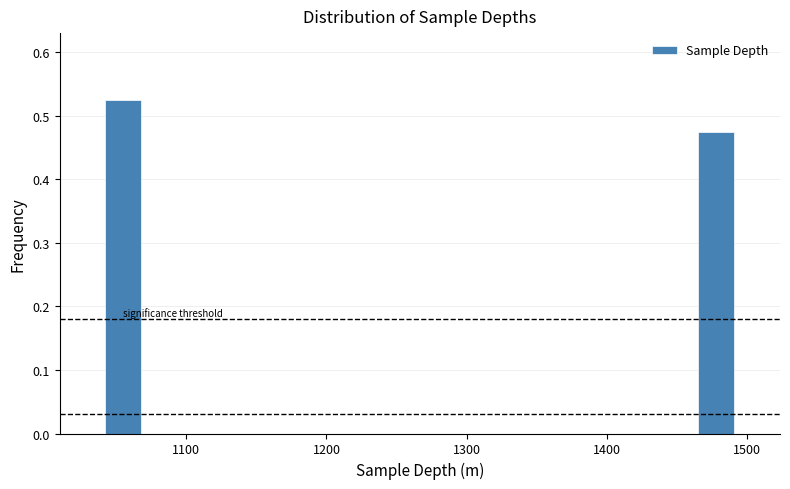

Around what value on the x-axis is the tallest bar? Give the approximate position of its centre, as read against the axis.

1060